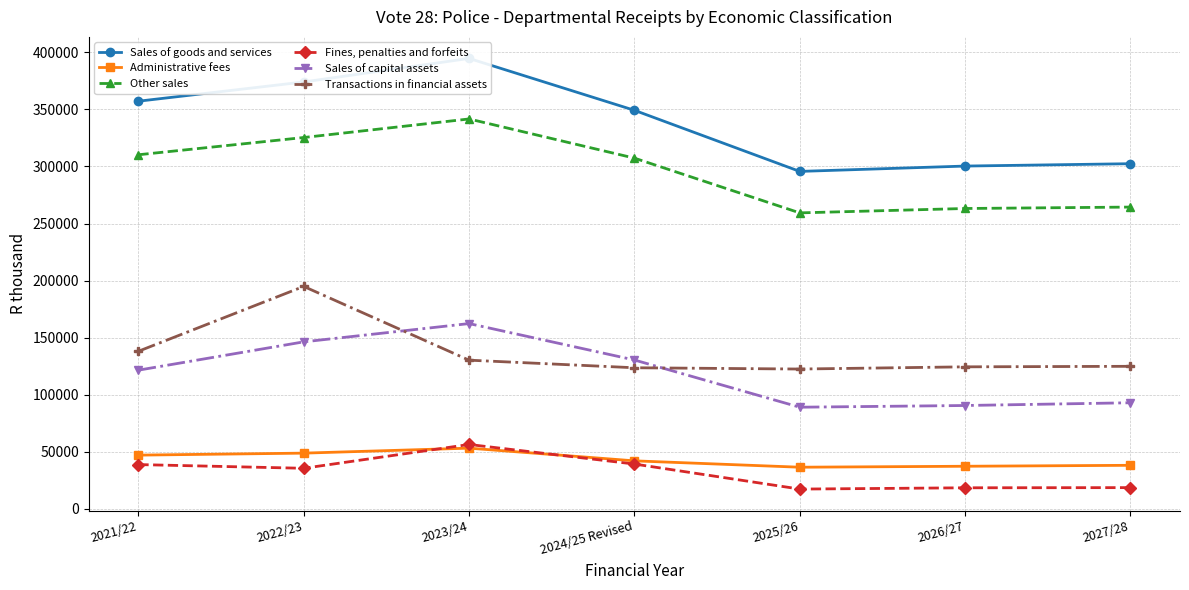

What is the value of the Fines, penalties and forfeits point at the 2nd from the left?

35415